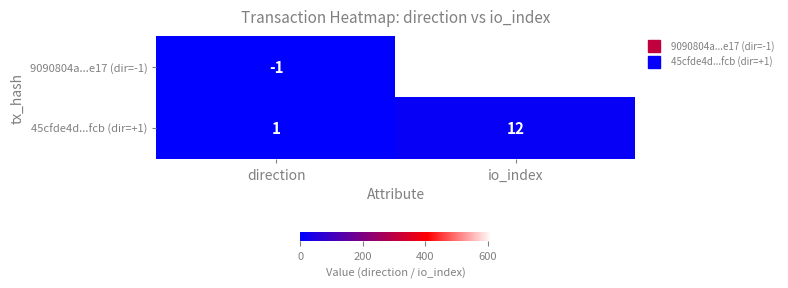

Rank the series at io_index from highest to lowest value.

9090804a...e17 (dir=-1), 45cfde4d...fcb (dir=+1)